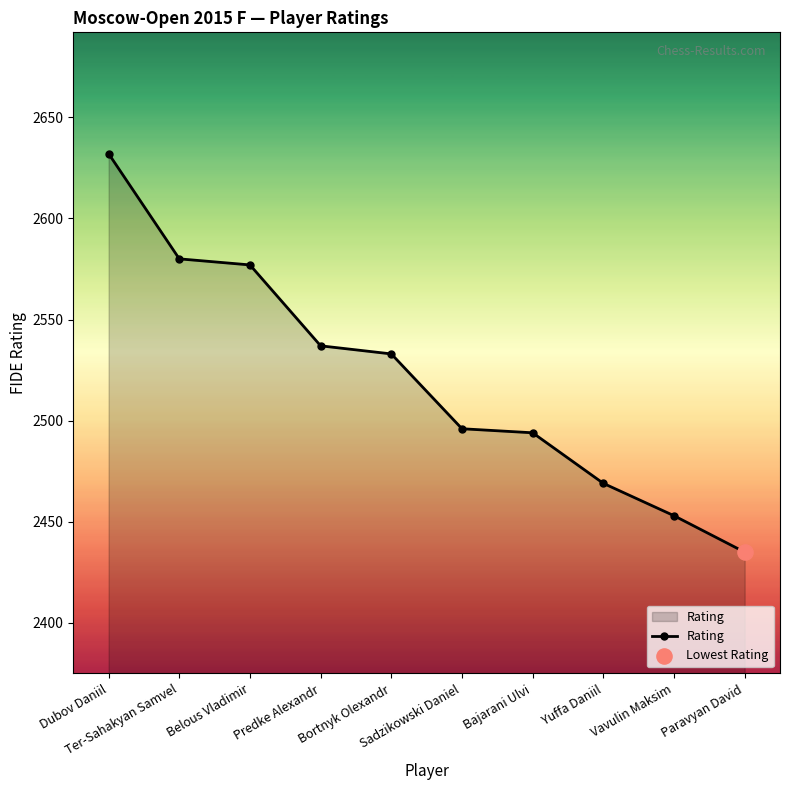

What is the ratio of the value at Sadzikowski Daniel to the value at Ter-Sahakyan Samvel?

1.0